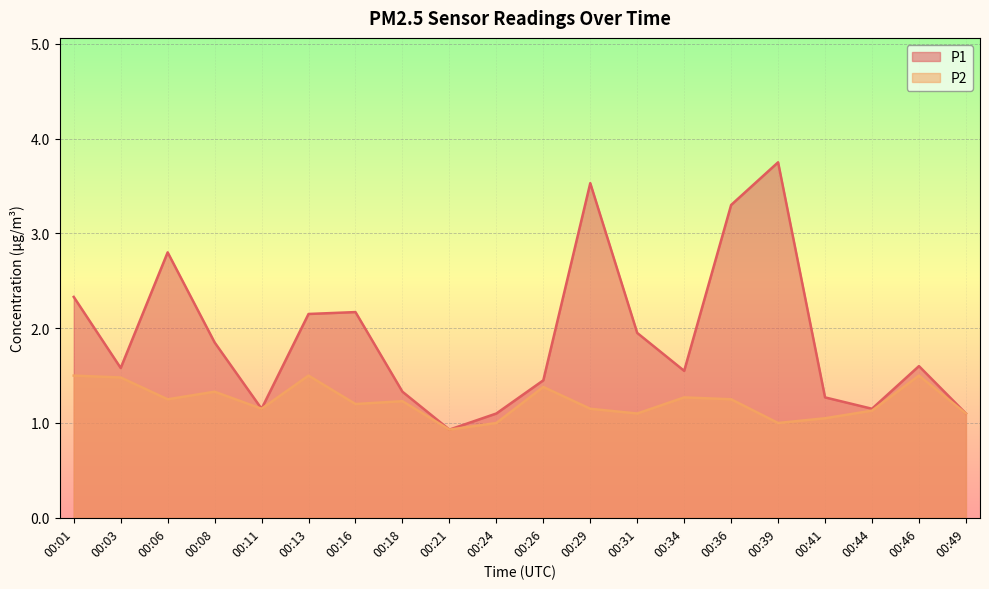

Rank the series at 00:36 from highest to lowest value.

P1, P2